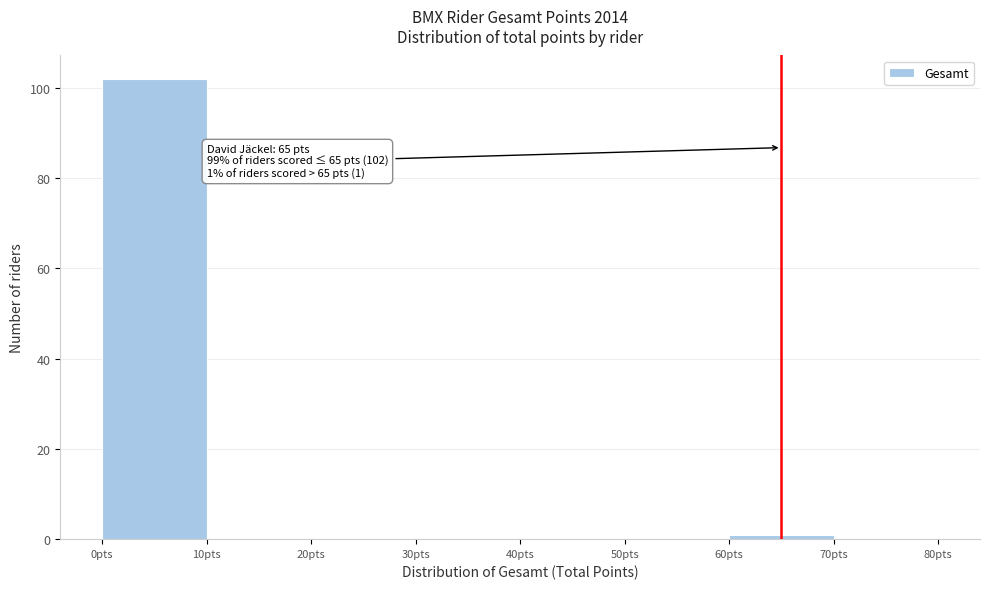

Over which range of the x-axis is the bar tallest?

0 to 10